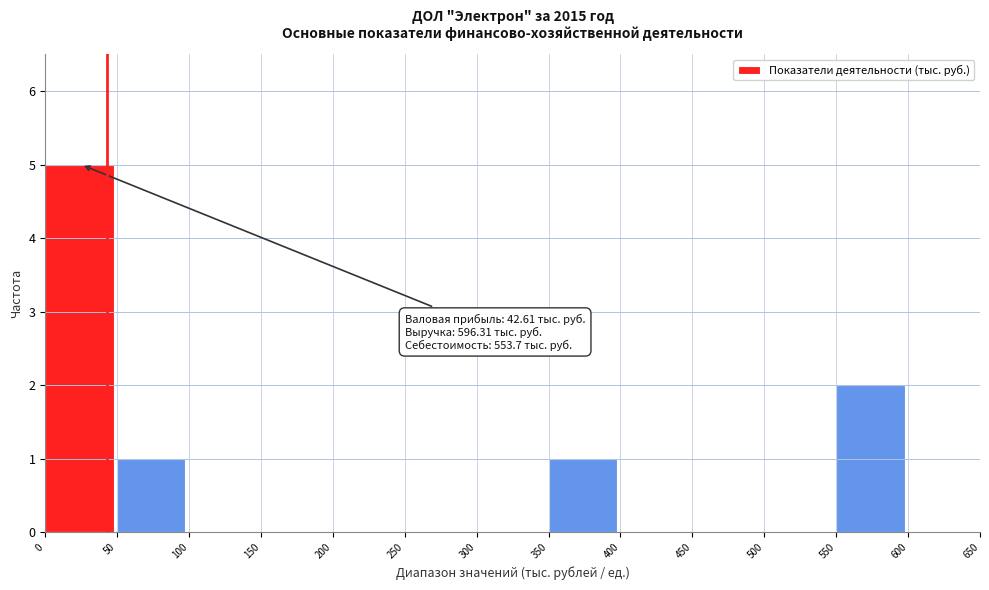

Over which range of the x-axis is the bar tallest?

0 to 50